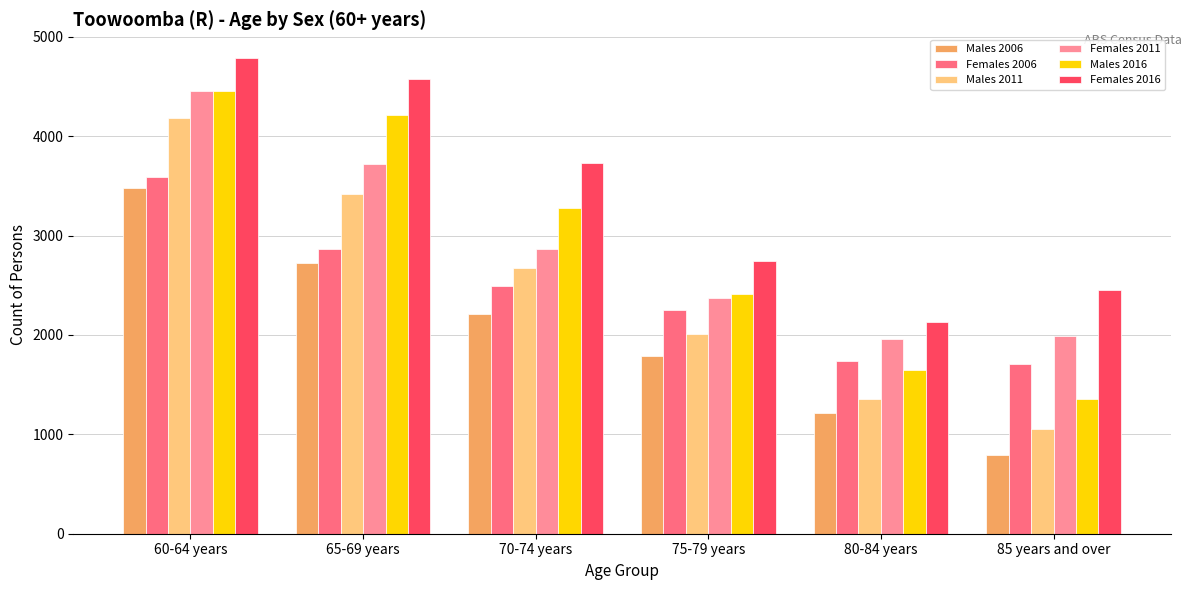

What is the sum of all Males 2016 values?

17358